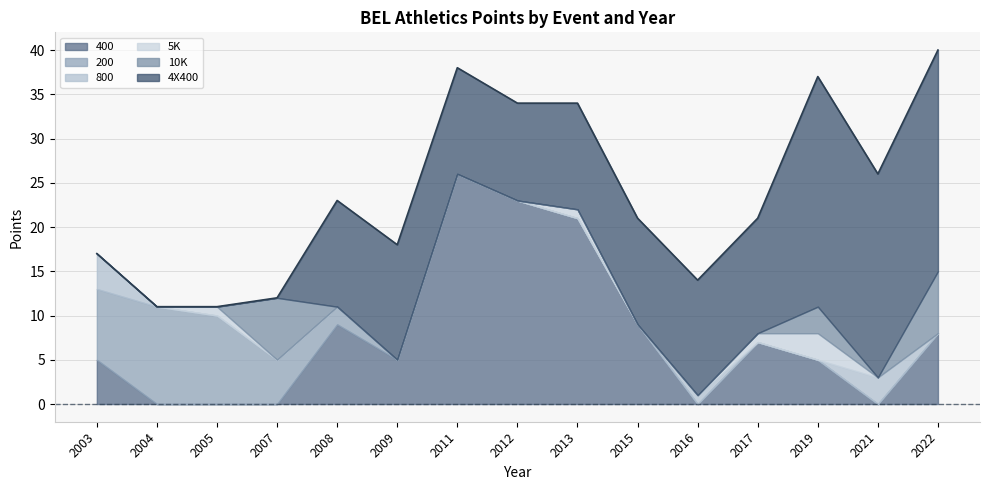

What is the sum of the 200 values at 2008 and 2011?

2